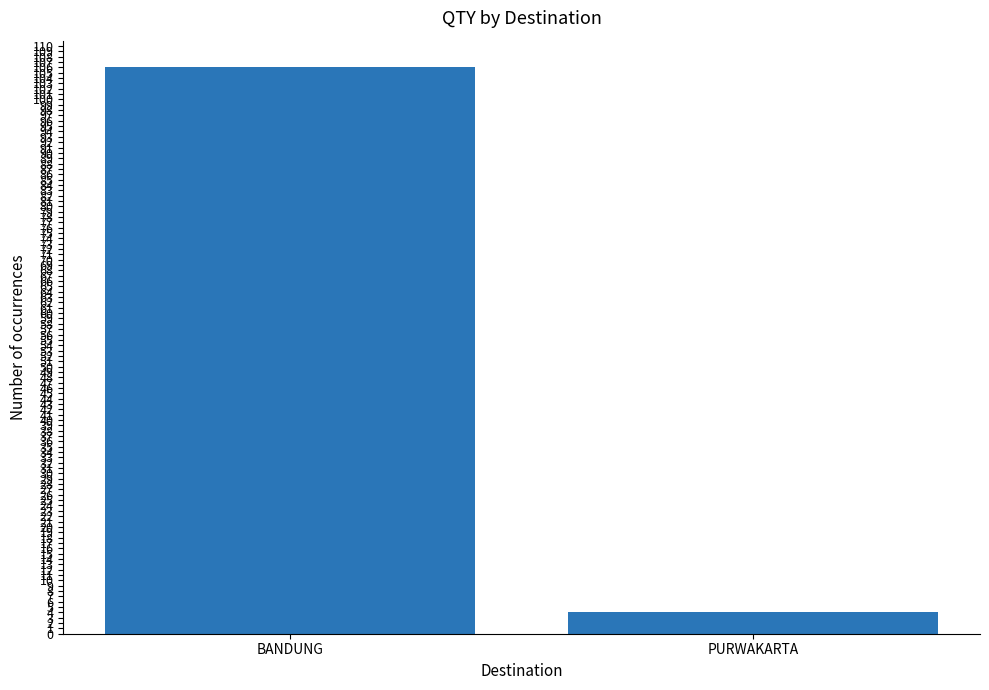

What is the average value?

55